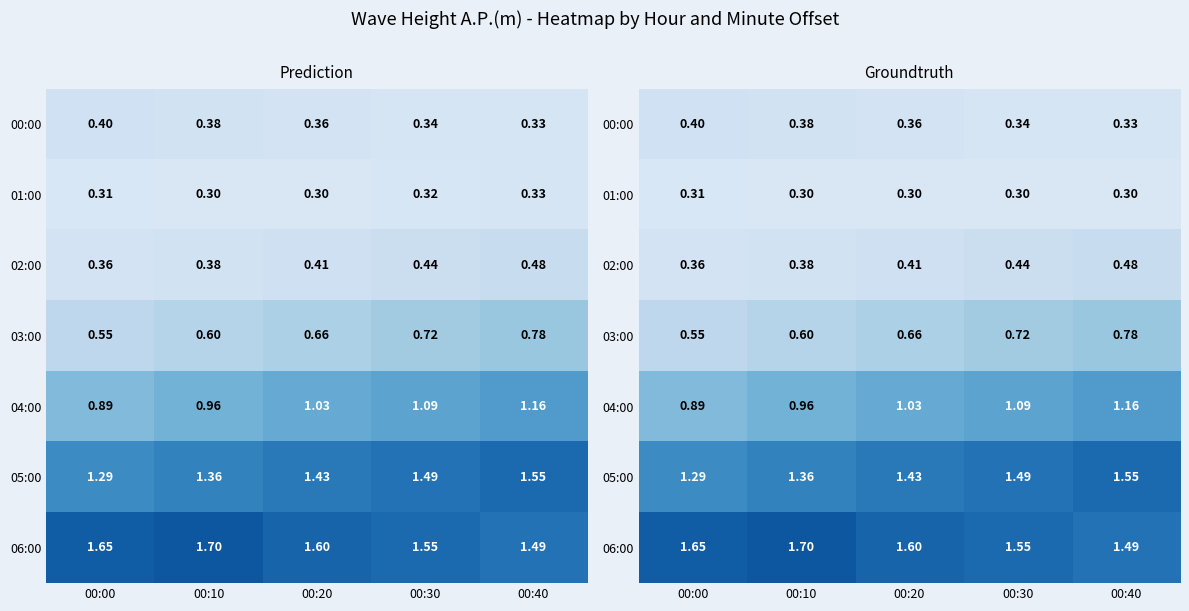

The value of 06:00 at 00:30 is 1.6. True or false?

True